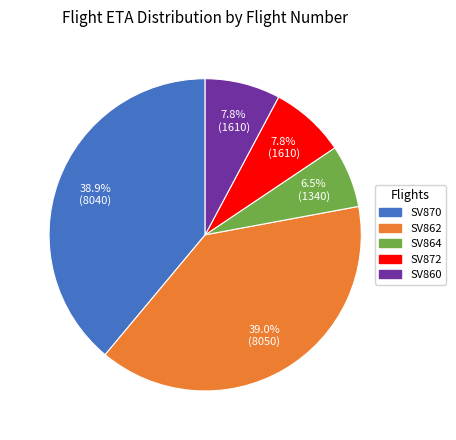

Is there a majority slice in this chart?

No